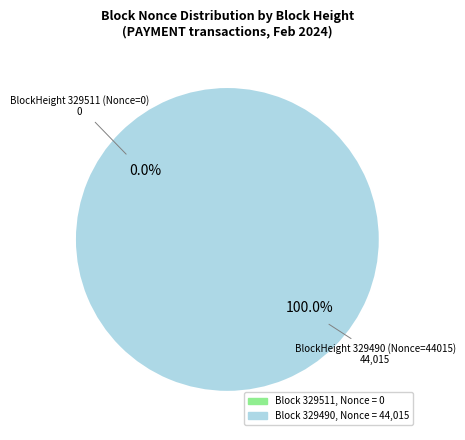

Which has a higher value, 329511 or 329490?

329490